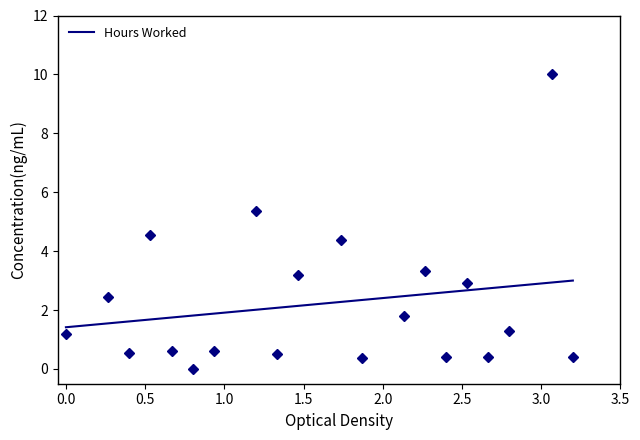

How many points are higher than both their immediate neighbors (excluding endpoints)?

7